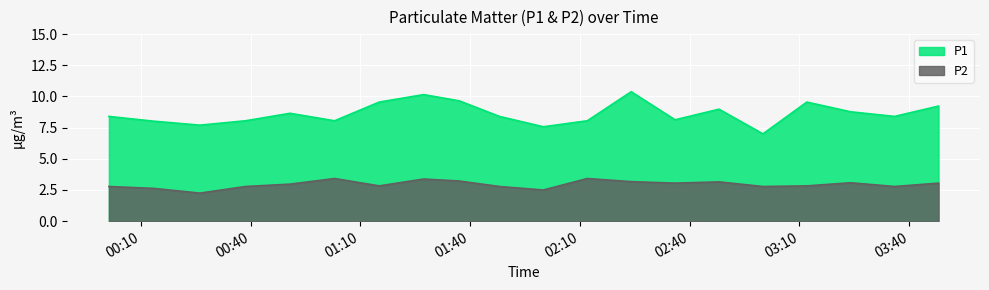

True or false: P2 and P1 cross at least once.

False